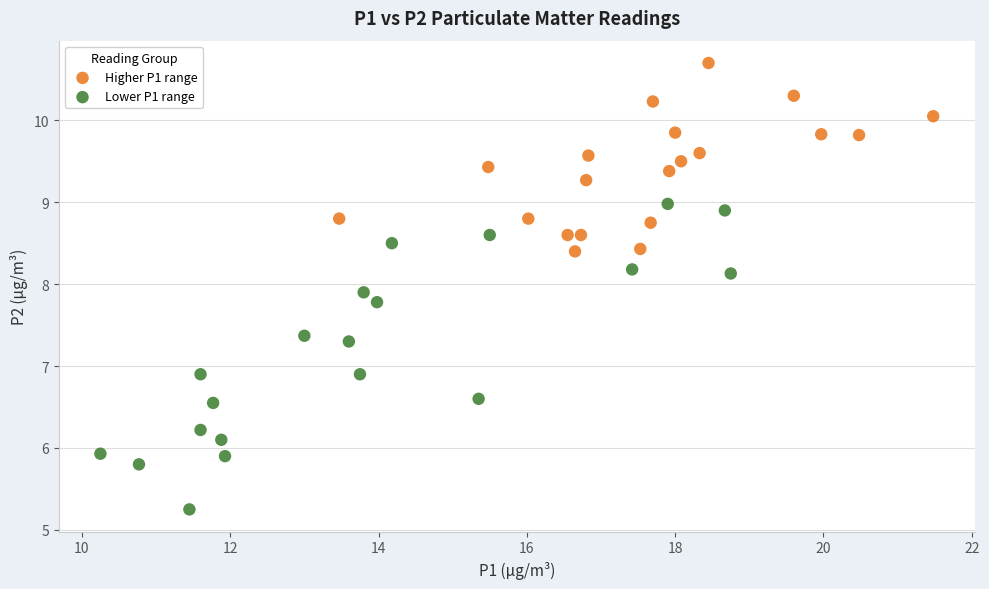

Which series contains the lowest Y value?

Lower P1 range